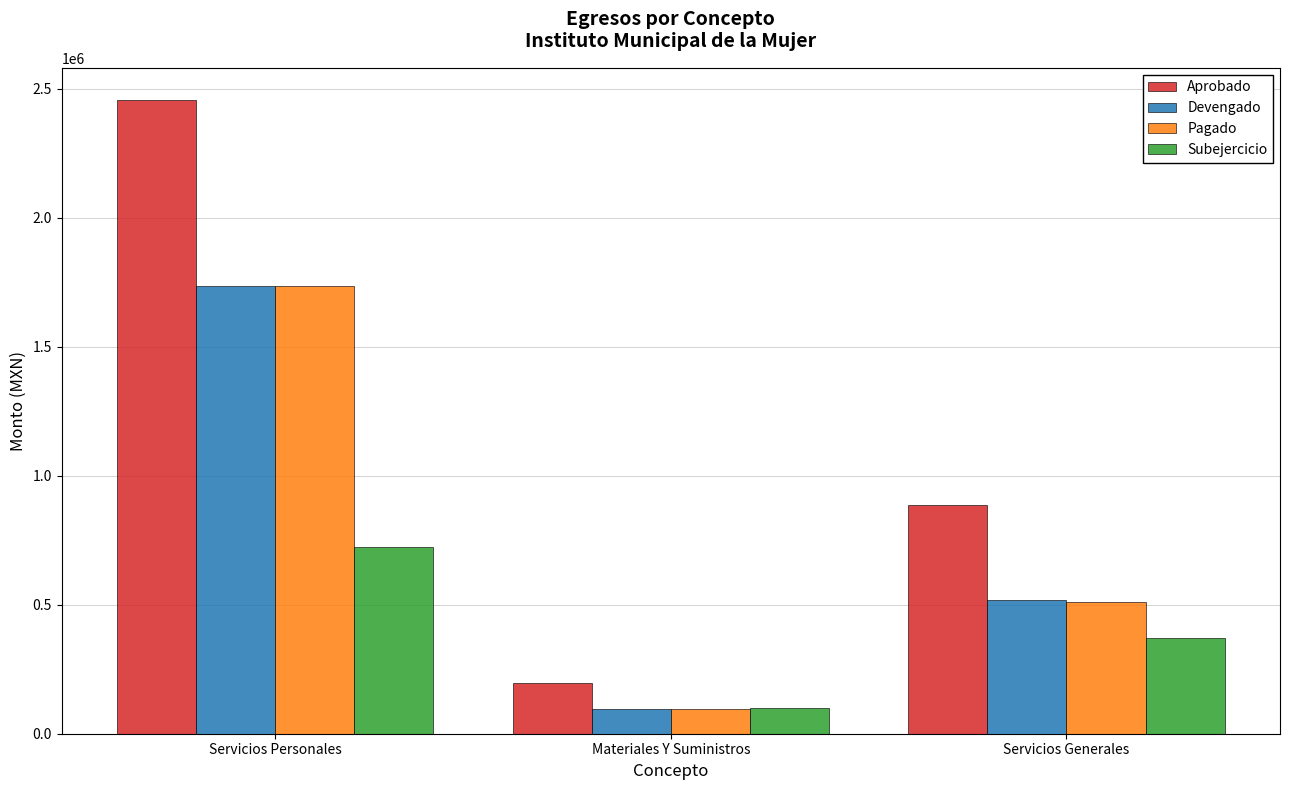

What is the highest value of the Subejercicio series?

723956.8